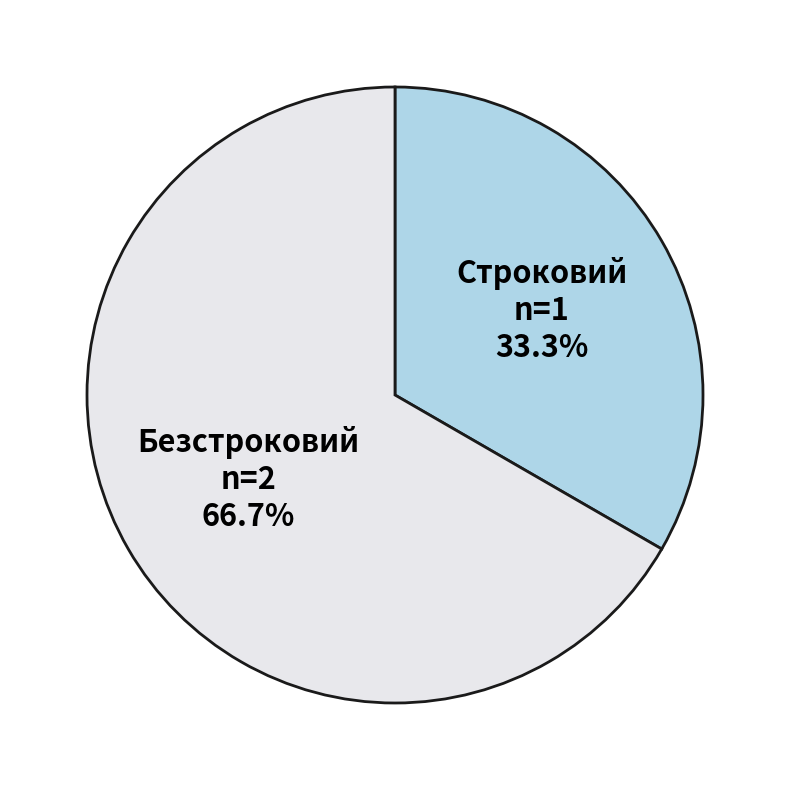

Which has a higher value, Строковий or Безстроковий?

Безстроковий